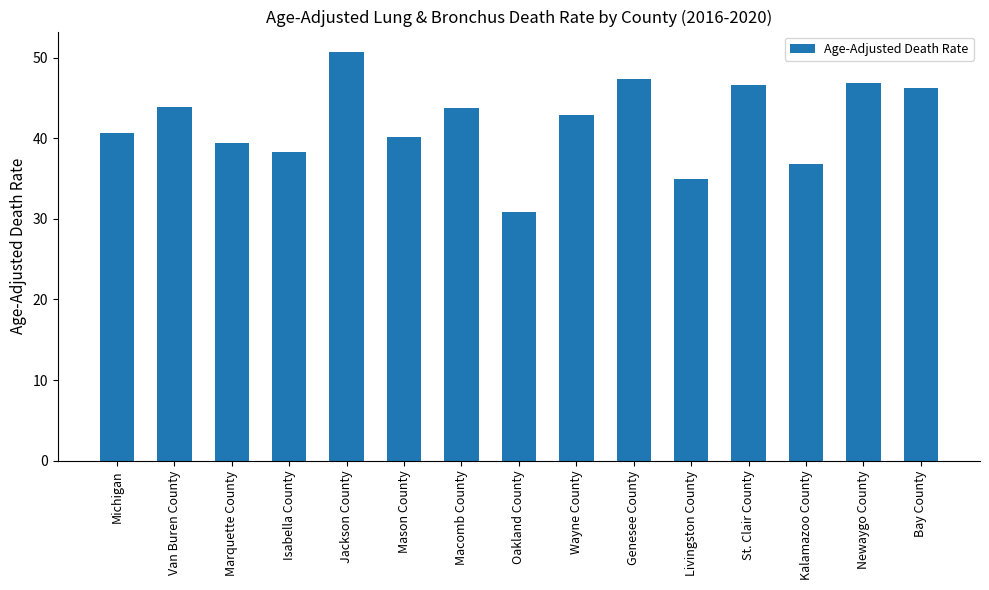

Is it true that the value at St. Clair County is 79.2?

False